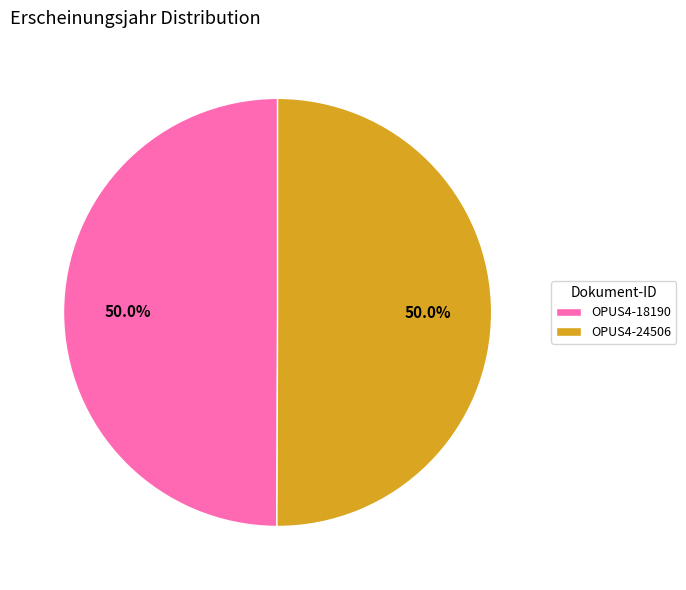

Is it true that OPUS4-18190 is 60% of the pie?

False